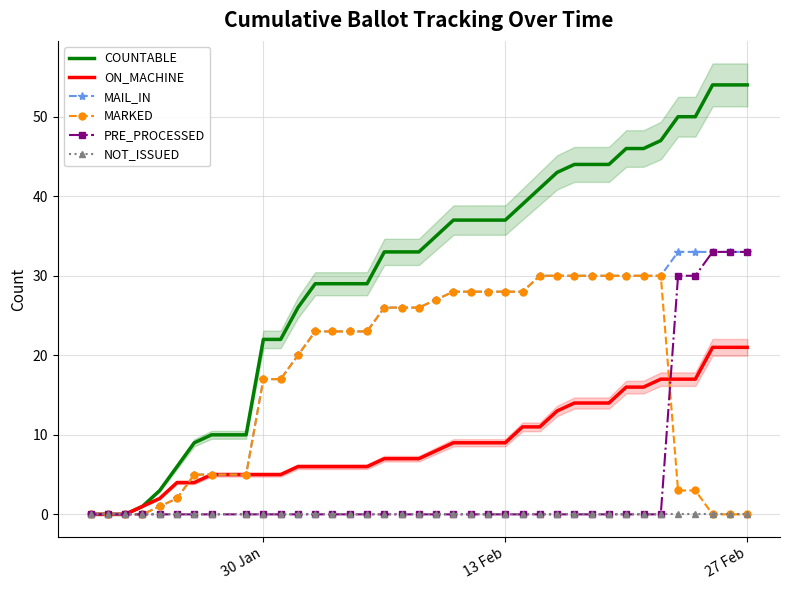

True or false: NOT_ISSUED has more than 1 points higher than both neighbors.

False